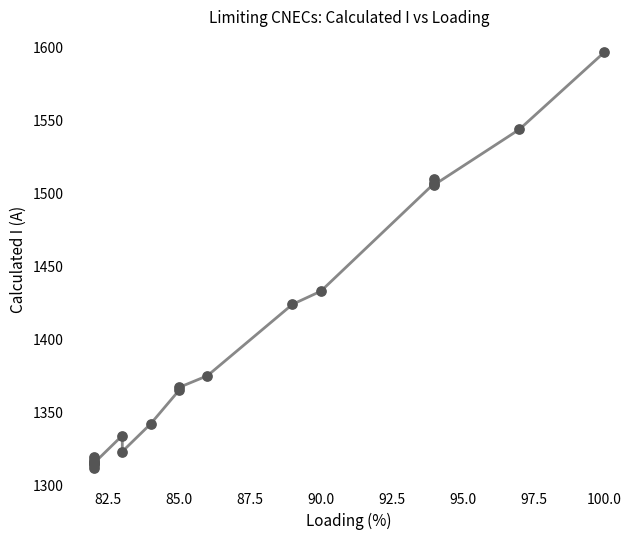

What Y value in the scatter plot is closest to 1454?

1433